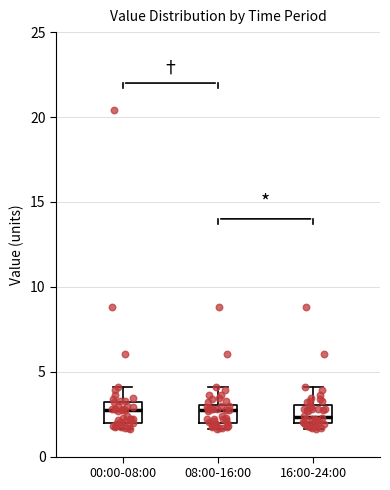

Where is the lower edge of the box for 08:00-16:00 on the y-axis? The values are not printed on the chart, so give them approximately, as read against the axis.

2.0